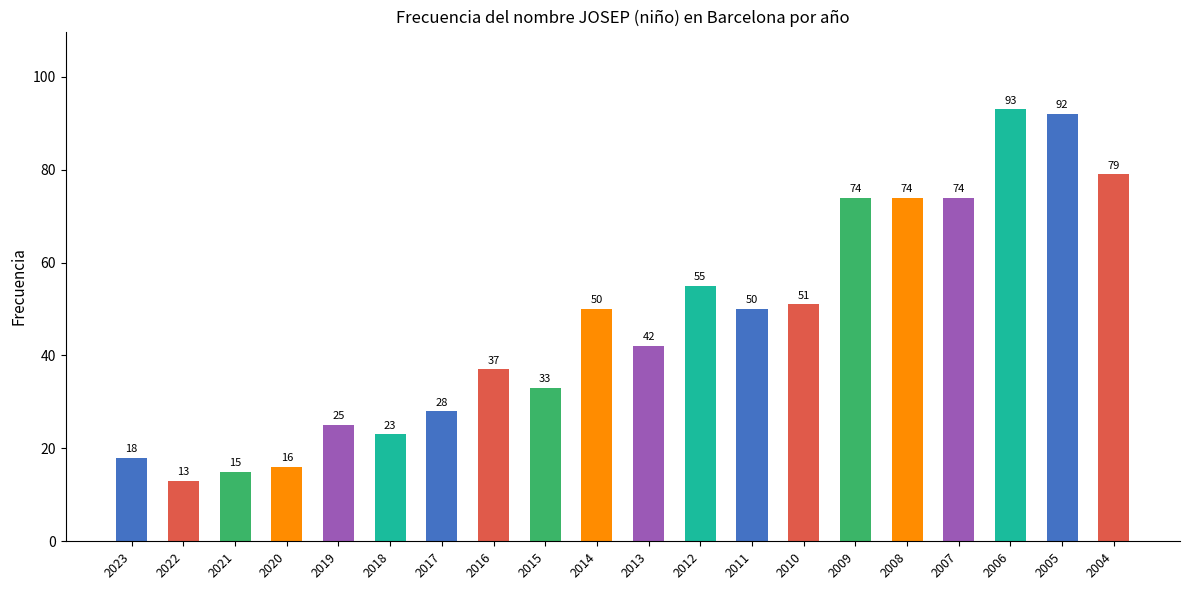

What is the minimum value shown in the chart?

13